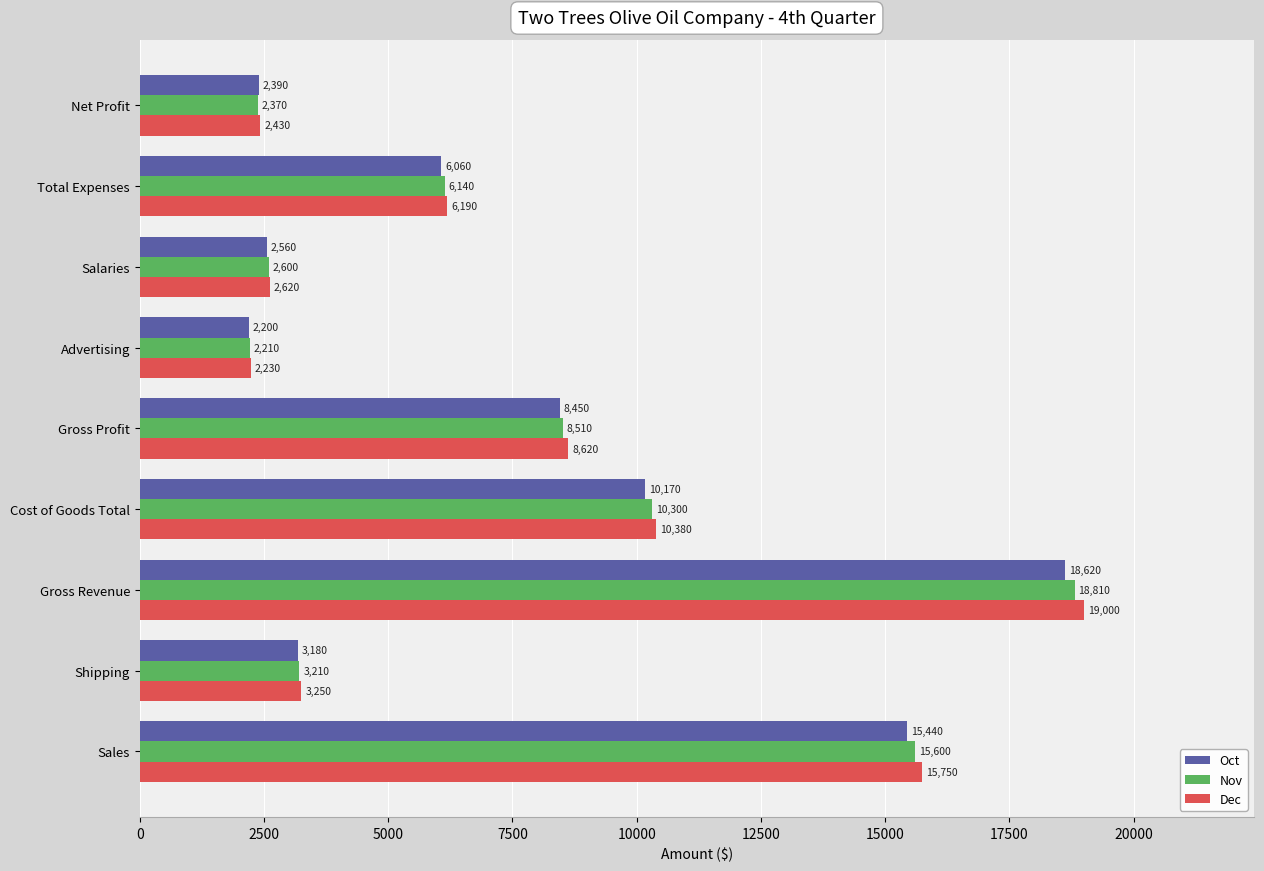

What is the sum of all Dec values?

70470